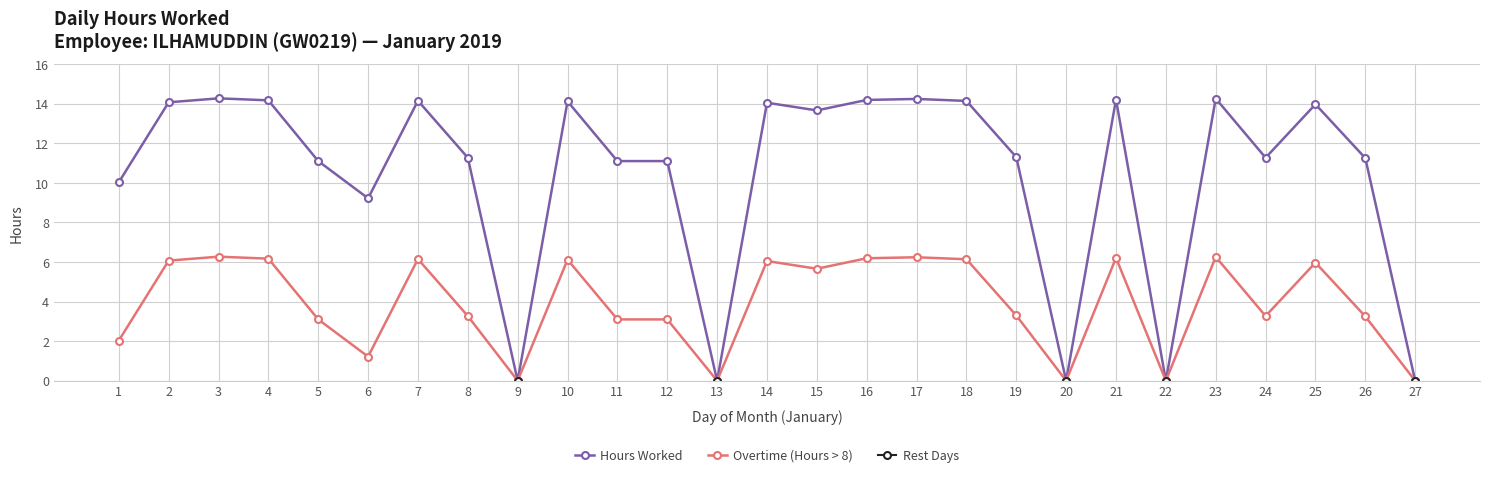

What is the maximum value shown in the chart?

14.3